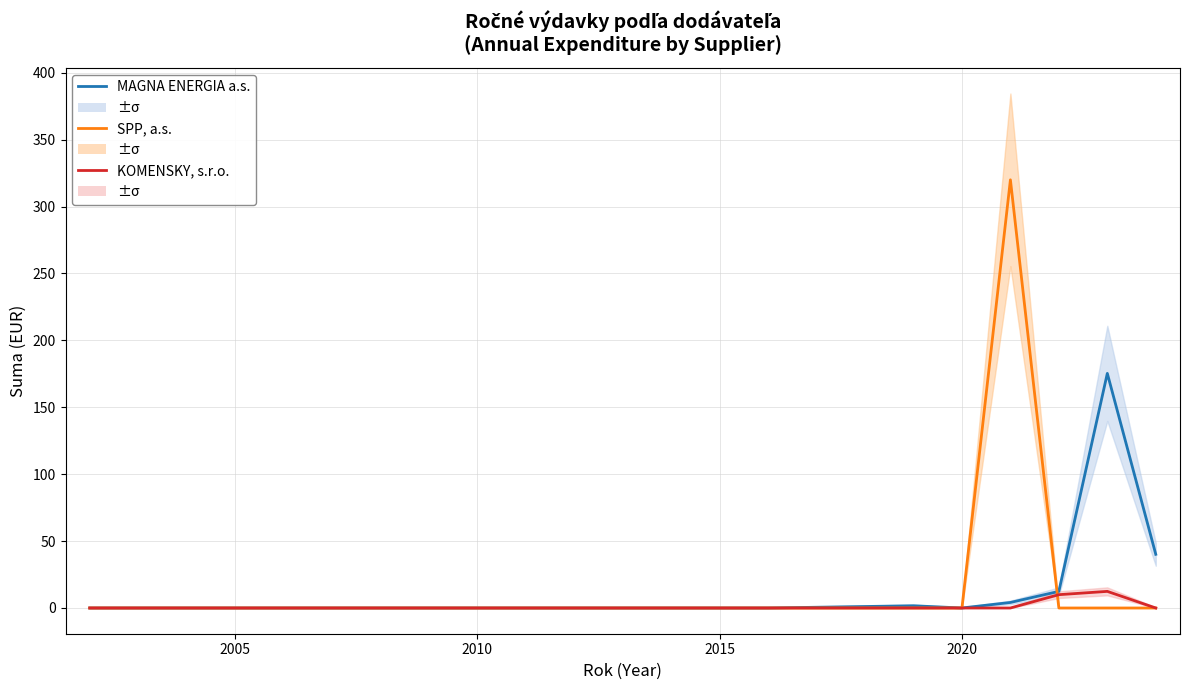

What is the maximum value for MAGNA ENERGIA a.s.?

175.3